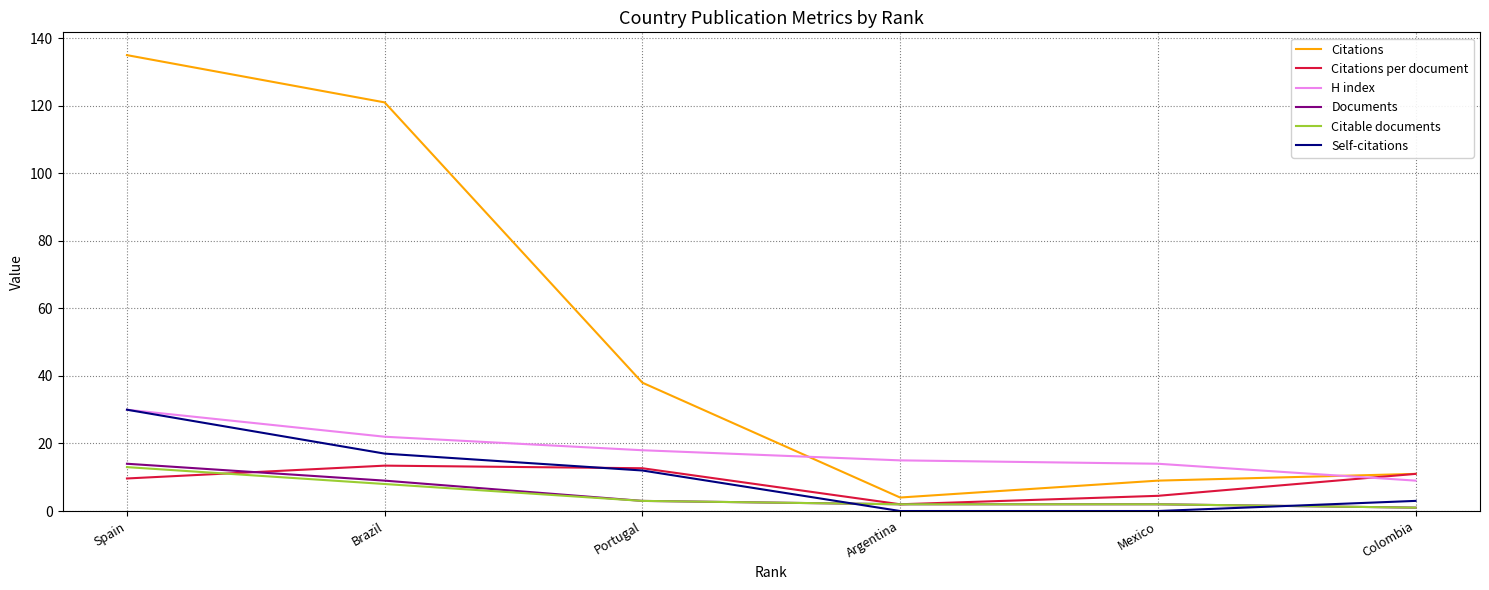

At which label does Self-citations first exceed 12?

Spain